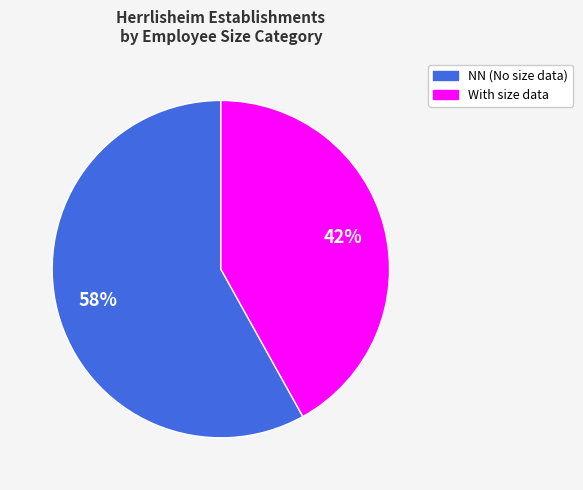

To the nearest percent, what is the average slice percentage?

50%